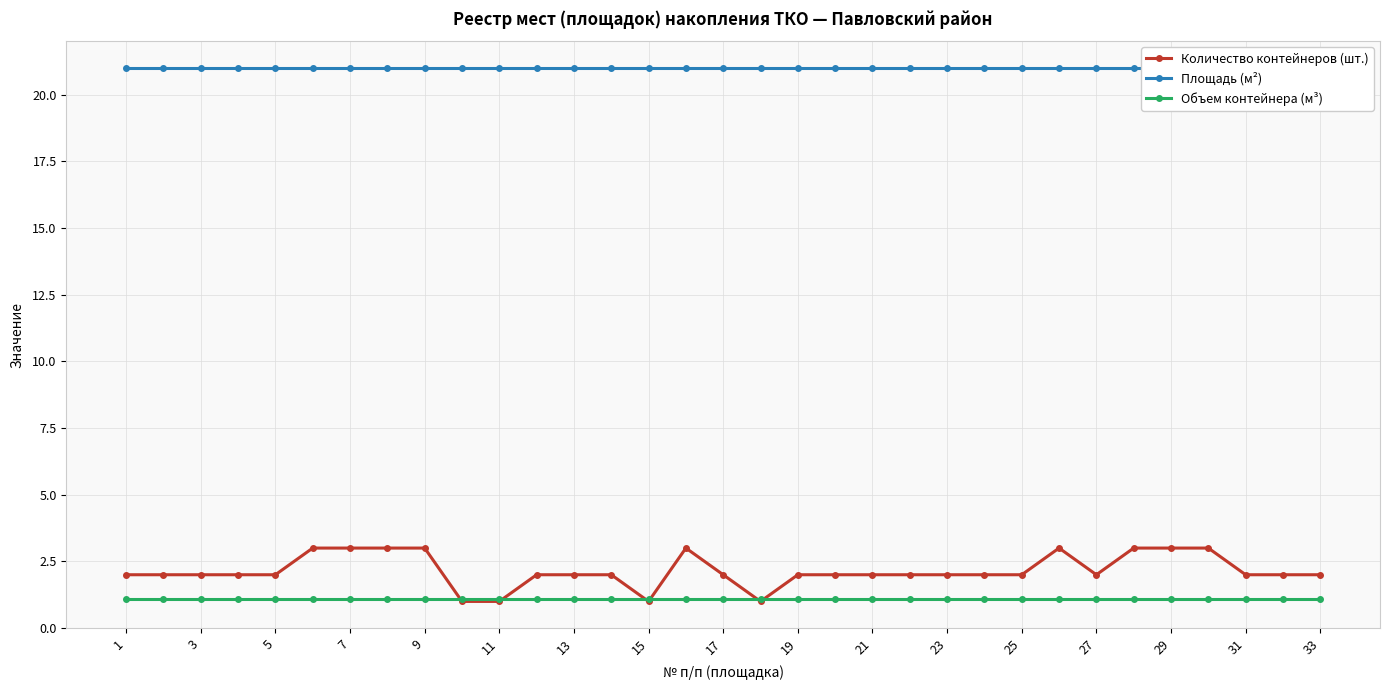

What is the lowest value of the Объем контейнера (м³) series?

1.1